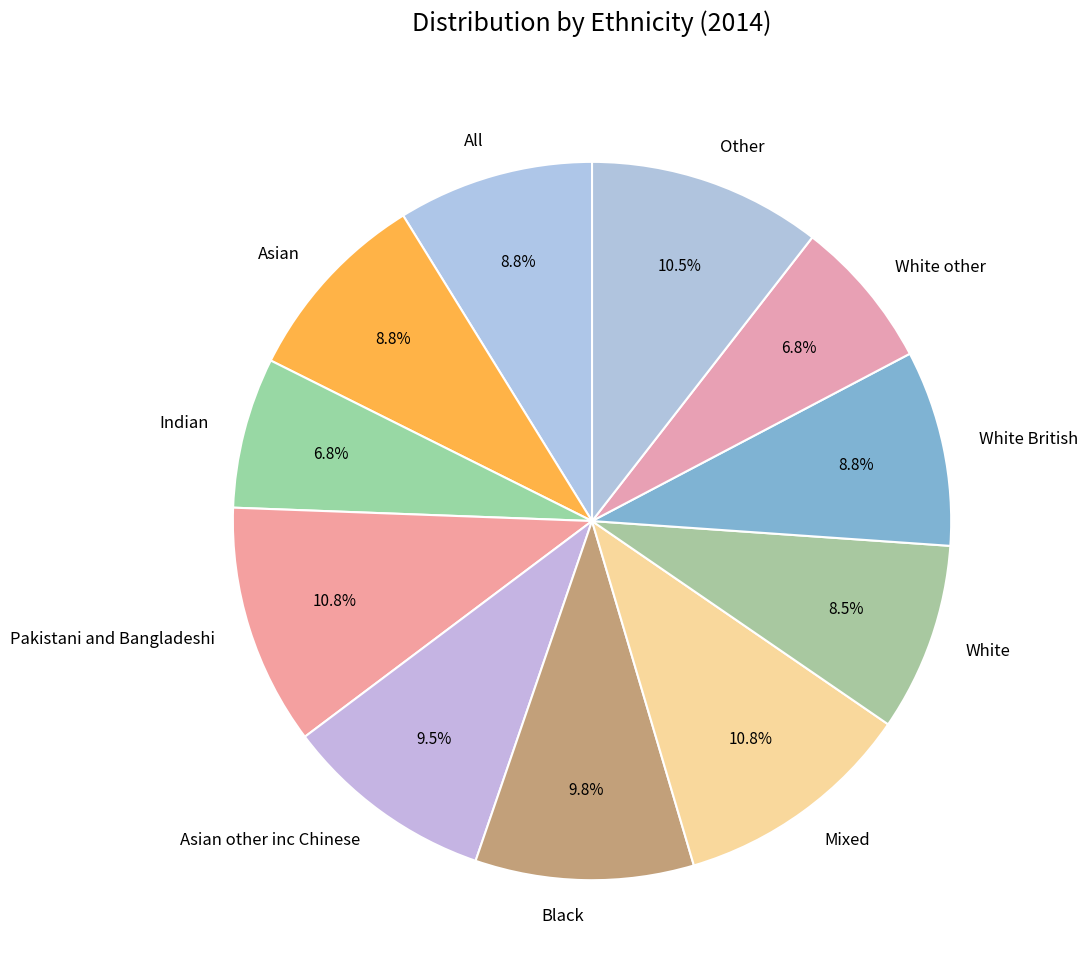

Does Black account for over 50% of the chart?

No